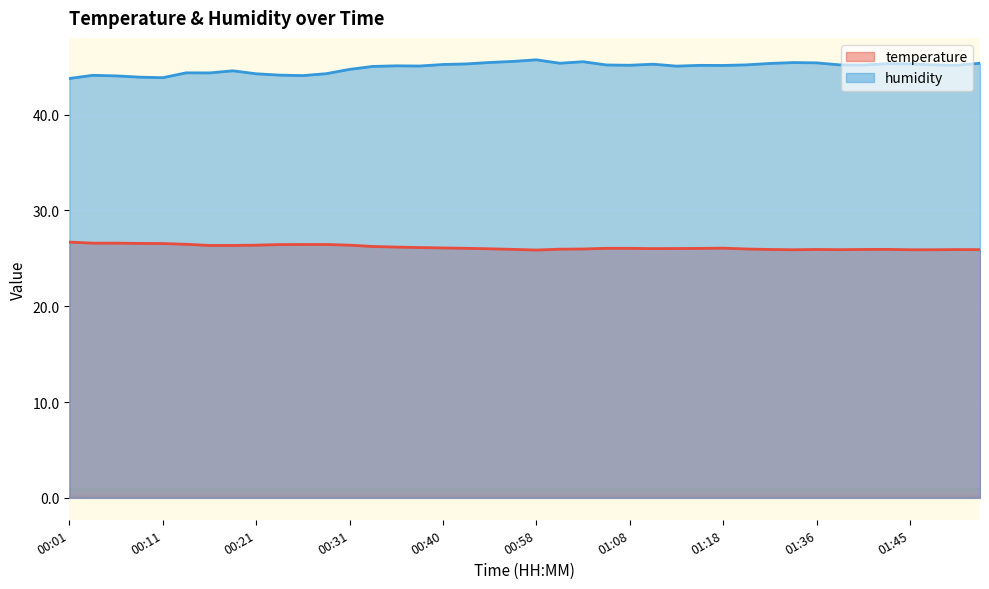

Which label corresponds to the largest value in the chart?

00:58